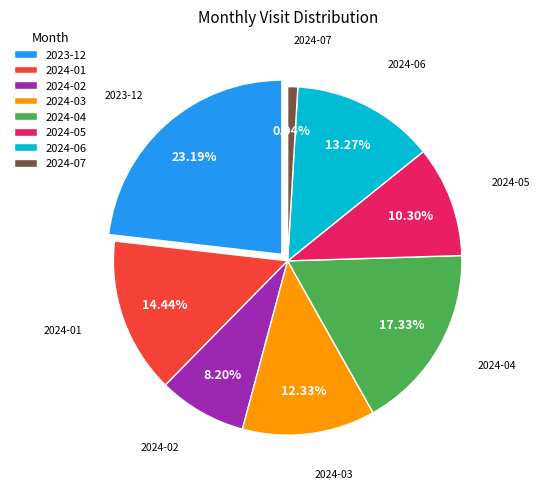

Do 2024-06 and 2024-07 together represent more than half of the pie?

No